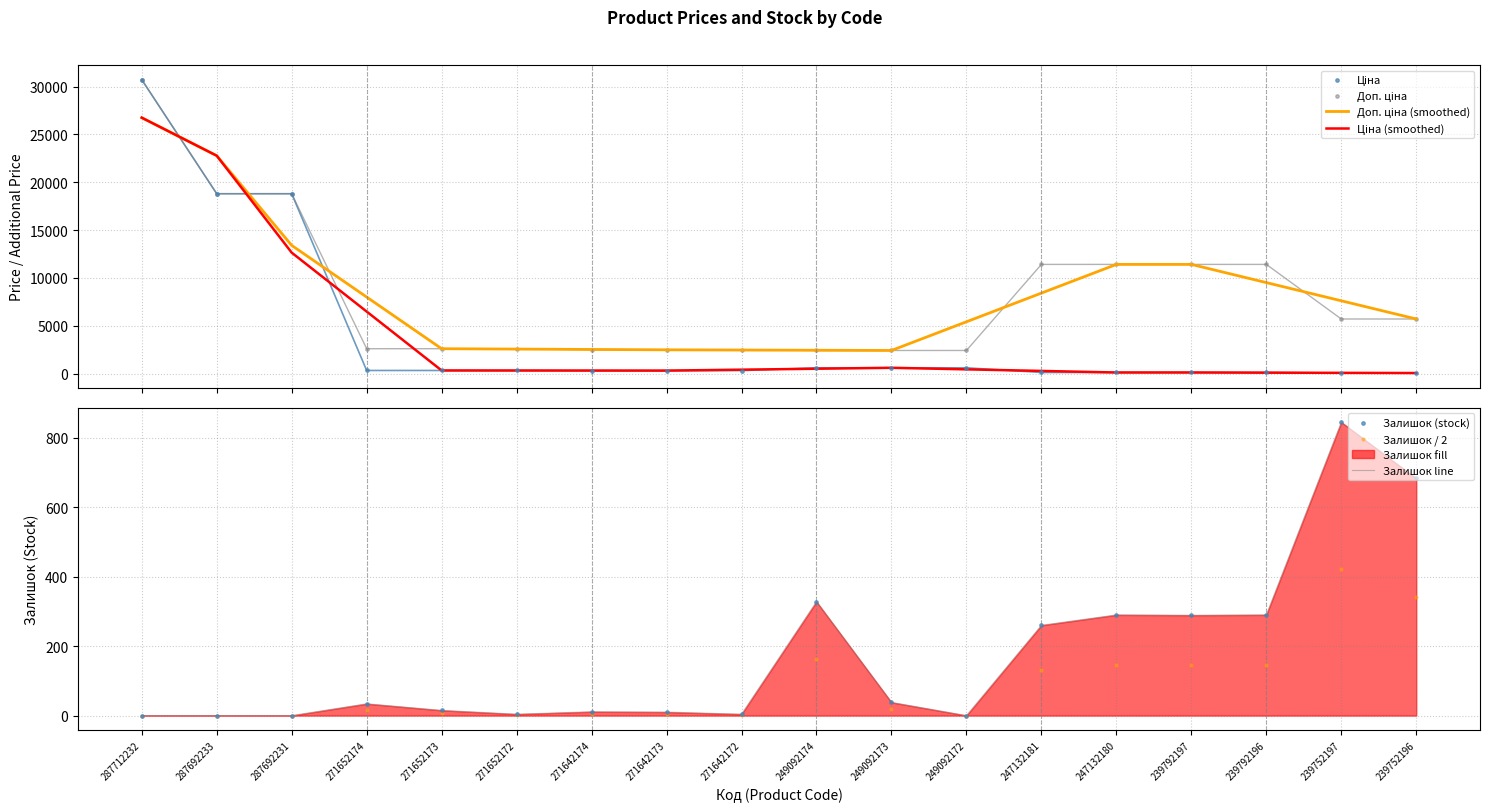

Which series has the largest total across all categories?

Доп. ціна